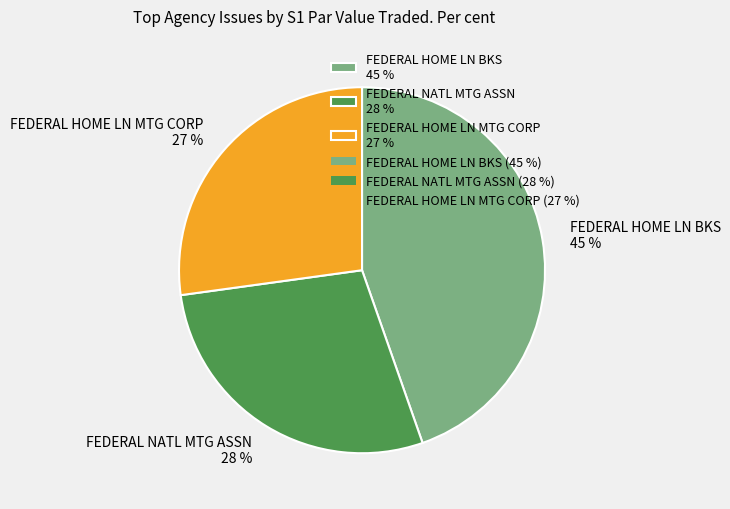

Do FEDERAL HOME LN BKS 45 % and FEDERAL HOME LN MTG CORP 27 % together represent more than half of the pie?

Yes